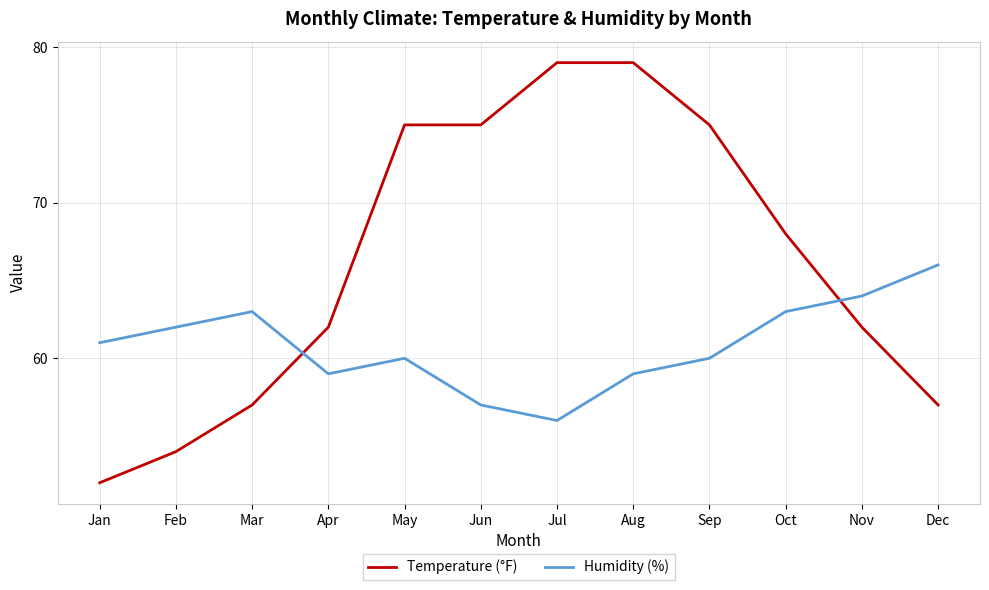

What are all the series names shown in the legend?

Temperature (°F), Humidity (%)